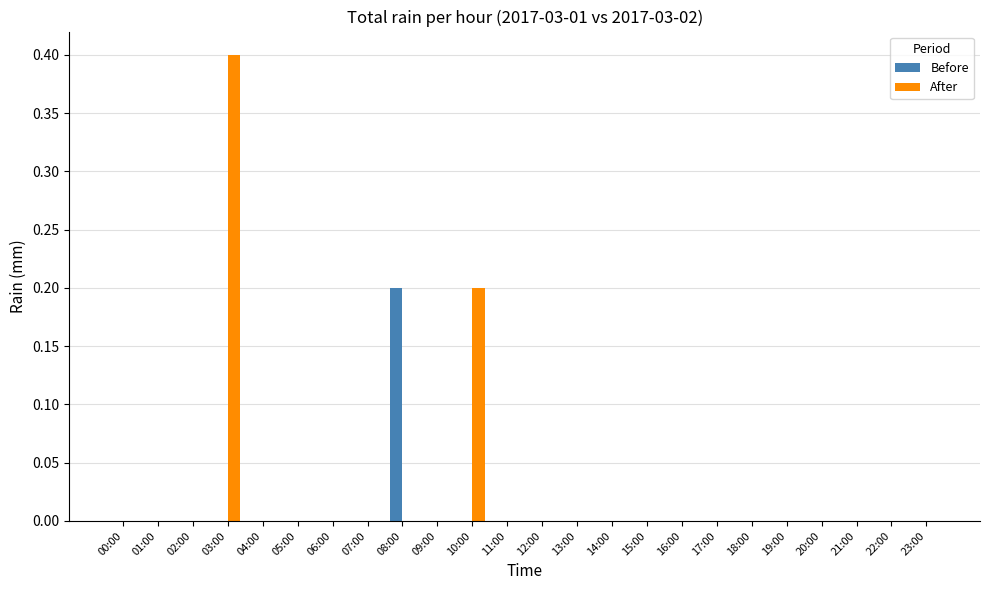

Count the number of categories in the chart.

24